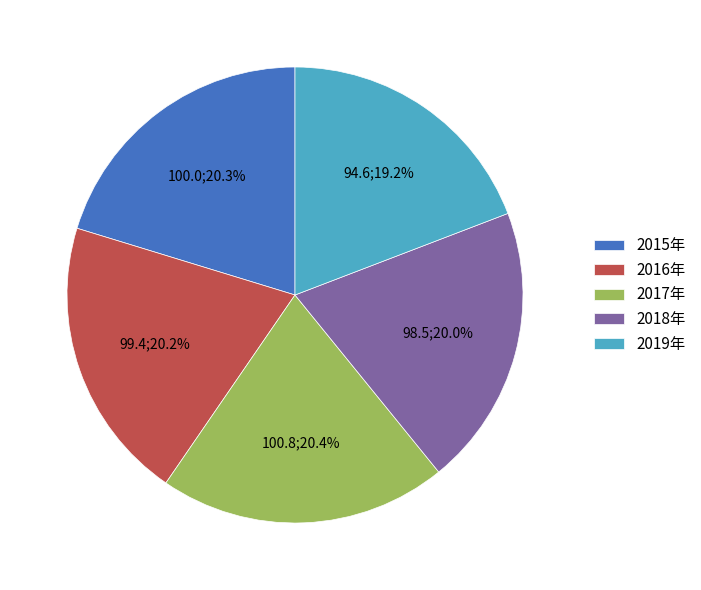

What percentage is the 2017年 slice, to the nearest percent?

20%